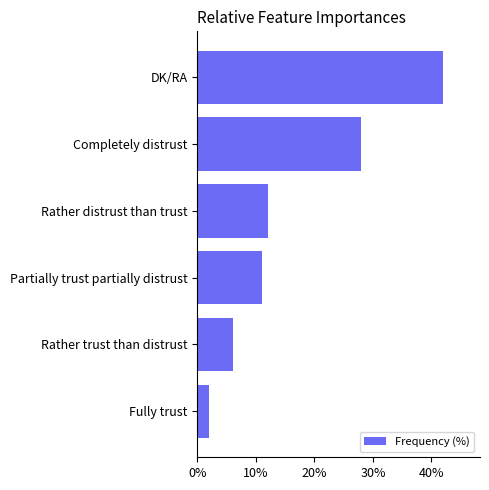

Rank the categories by value from highest to lowest.

DK/RA, Completely distrust, Rather distrust than trust, Partially trust partially distrust, Rather trust than distrust, Fully trust